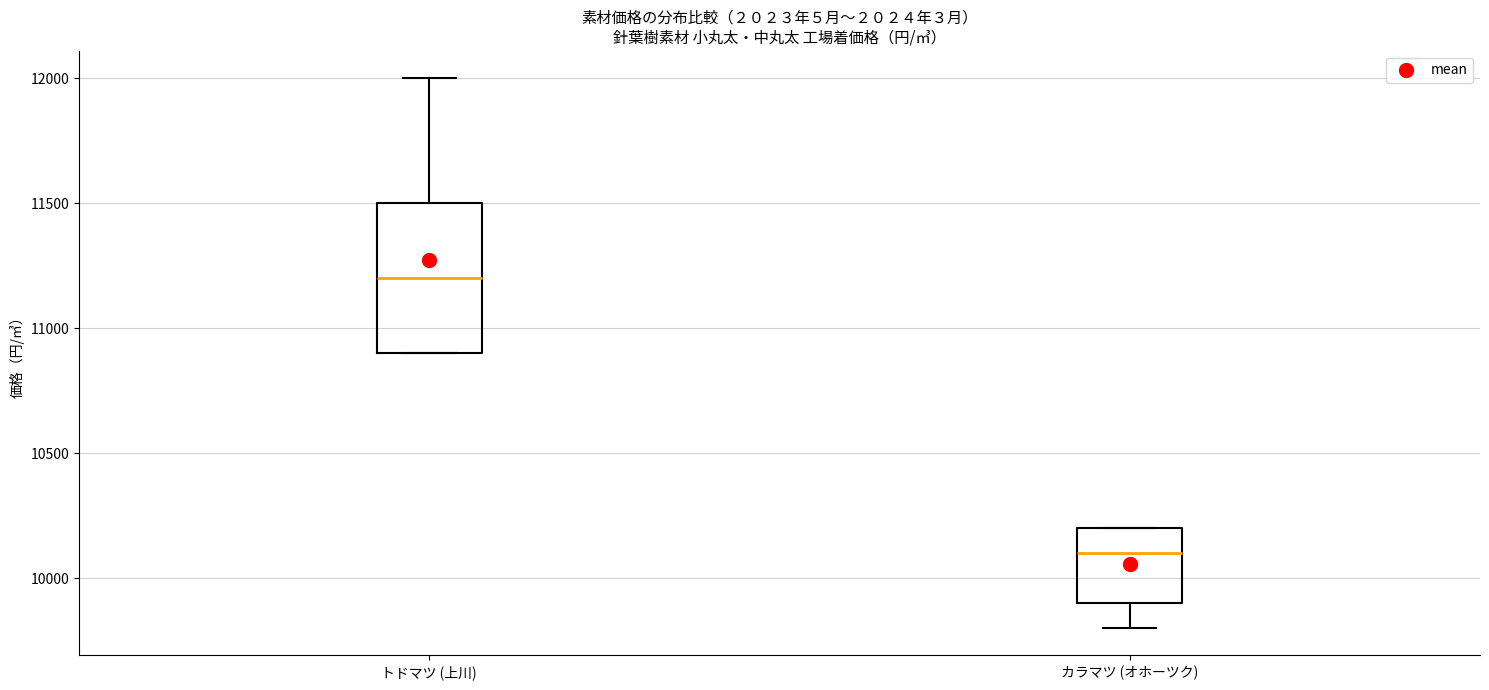

Which box is the tallest, from its lower edge to its upper edge?

トドマツ (上川)